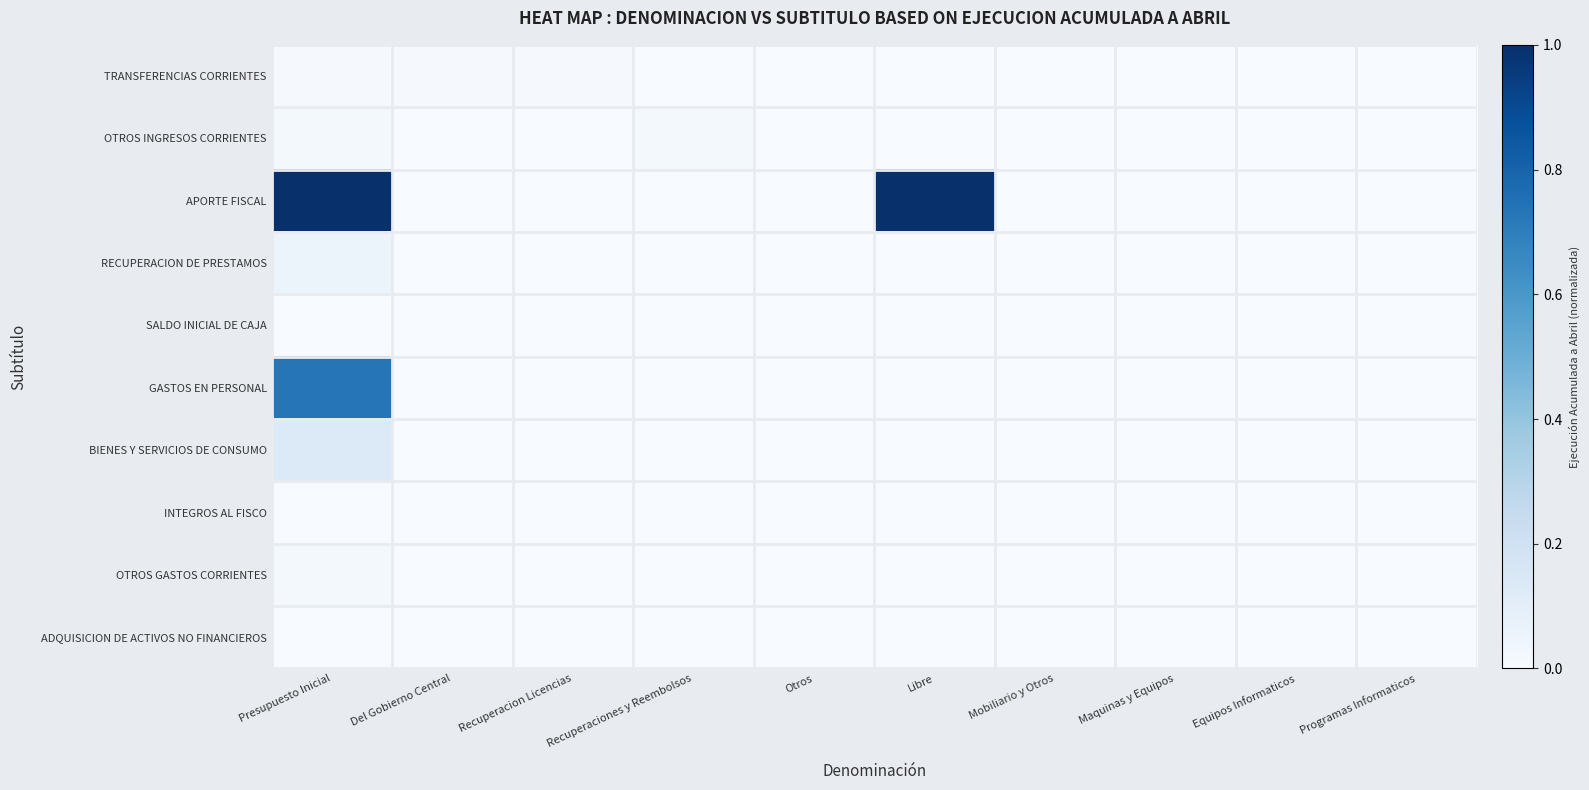

What is the maximum value shown in the chart?

1.0